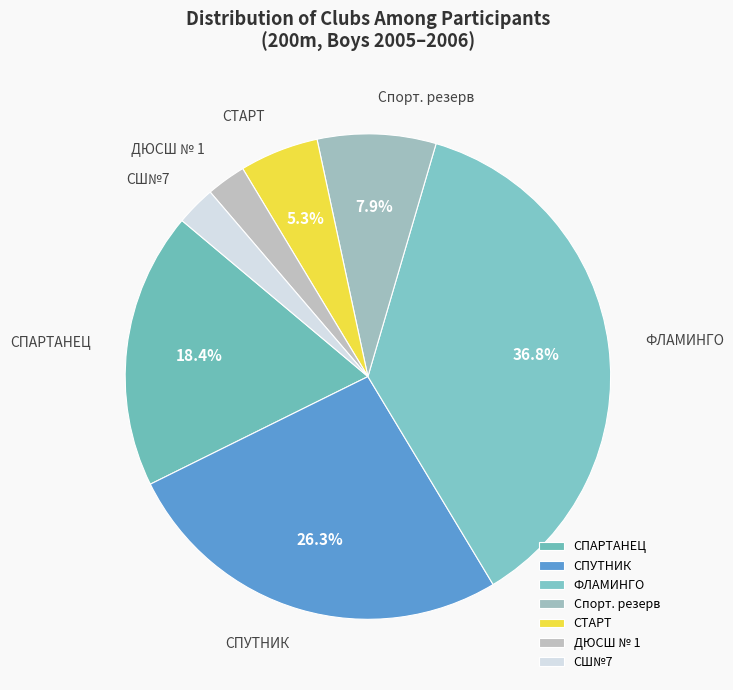

What is the change in value from СПАРТАНЕЦ to СШ№7?

-6